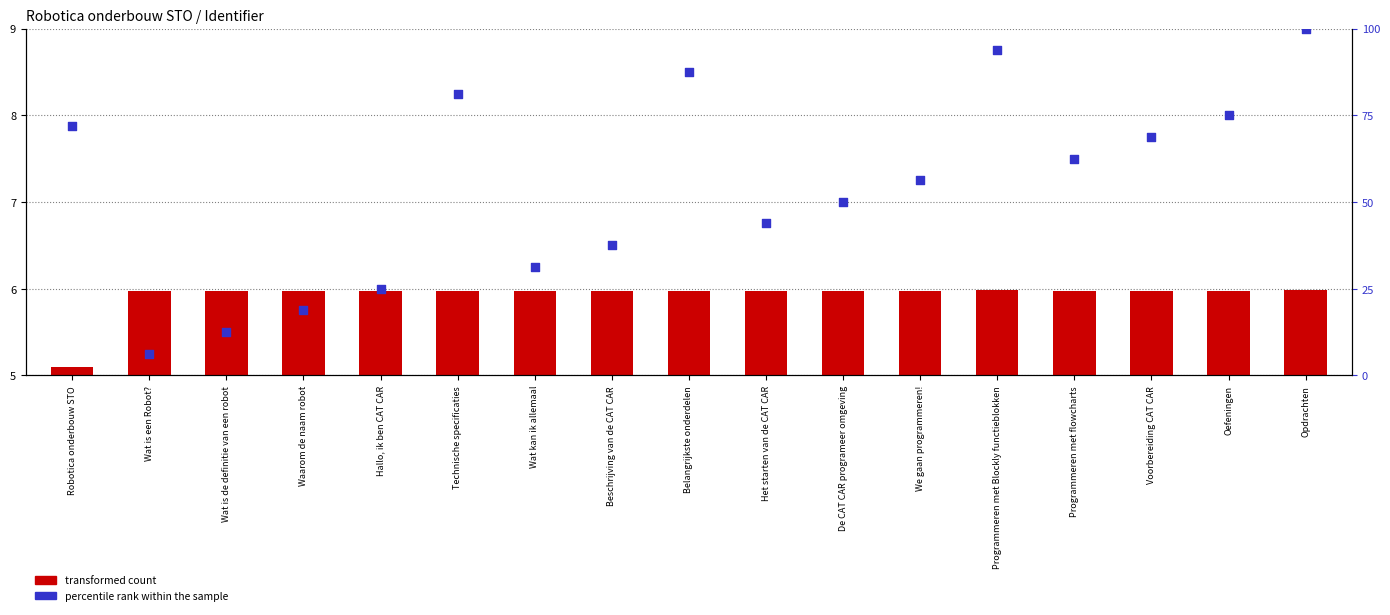

What are all the series names shown in the legend?

transformed count, percentile rank within the sample